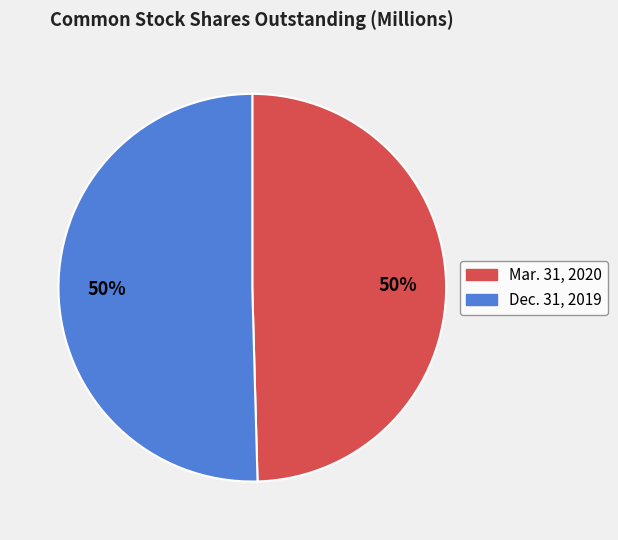

Count the number of slices in the pie.

2